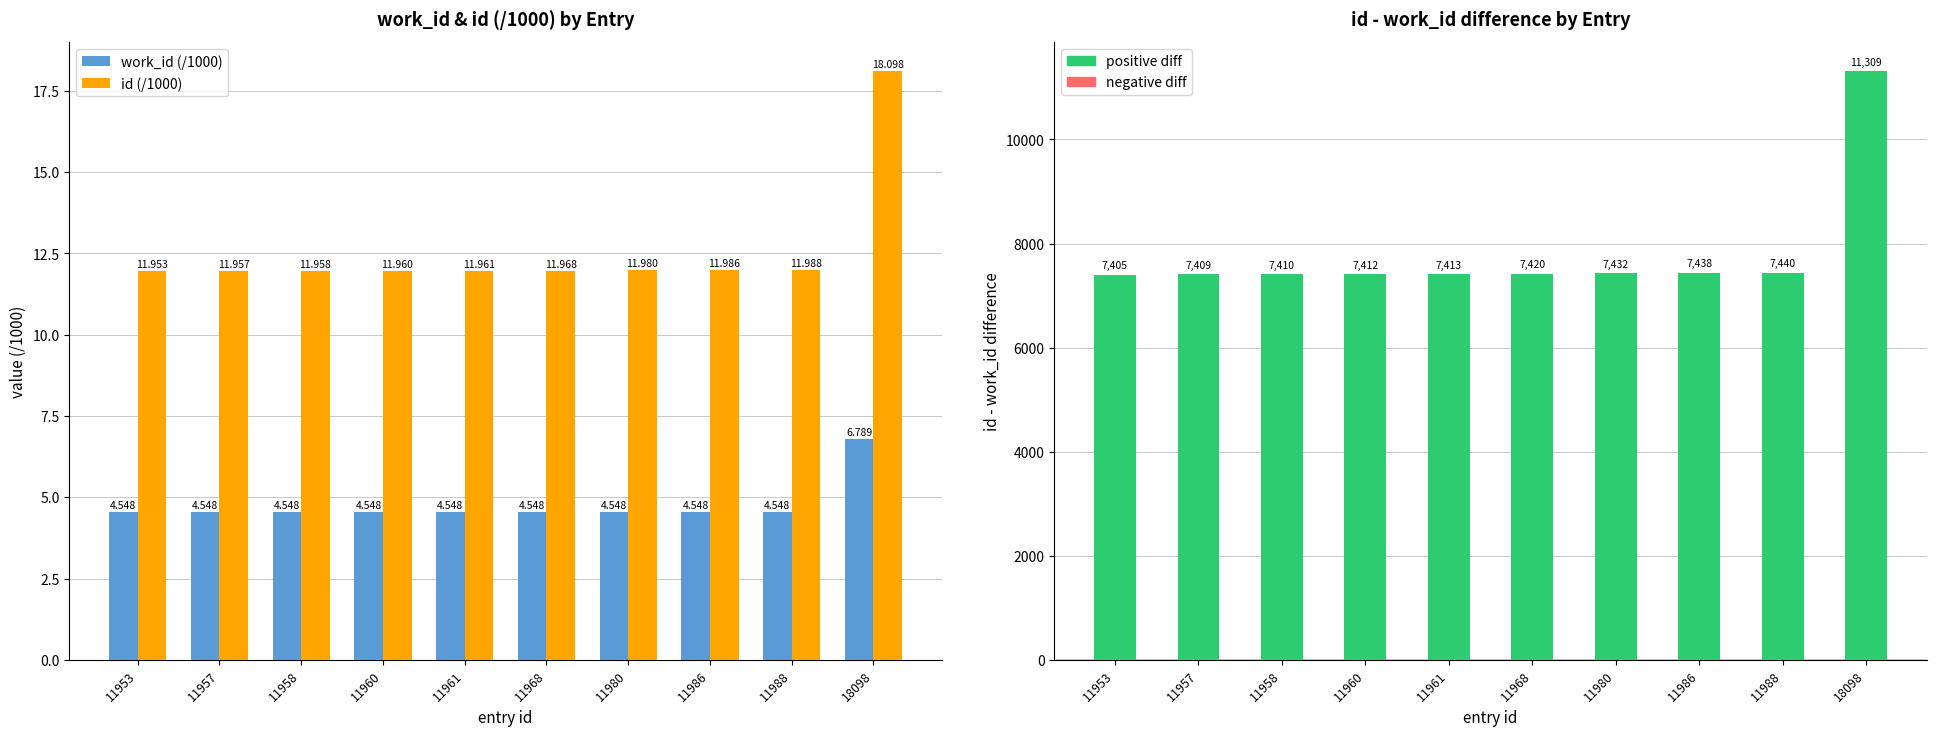

Reading right to left, transcribe all the data shown in this chart.

work_id (/1000): 6.8	4.5	4.5	4.5	4.5	4.5	4.5	4.5	4.5	4.5
id (/1000): 18.1	12.0	12.0	12.0	12.0	12.0	12.0	12.0	12.0	12.0
id - work_id: 11309.0	7440.0	7438.0	7432.0	7420.0	7413.0	7412.0	7410.0	7409.0	7405.0